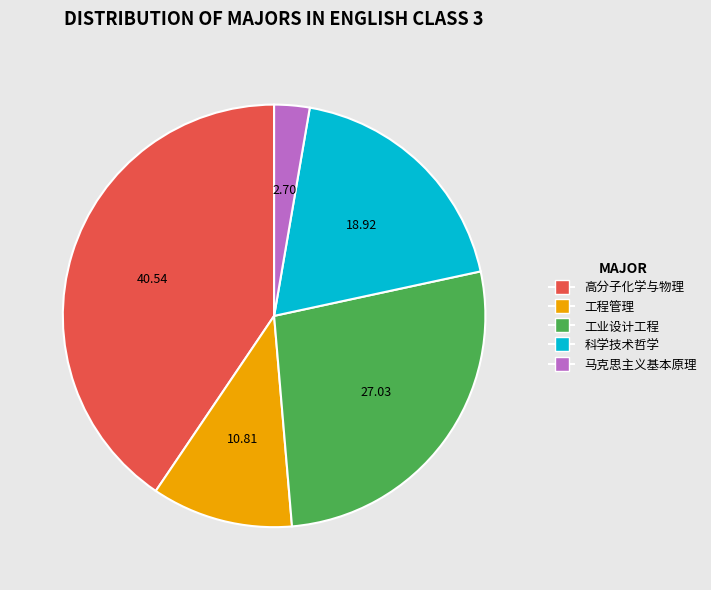

Rank the categories by value from lowest to highest.

马克思主义基本原理, 工程管理, 科学技术哲学, 工业设计工程, 高分子化学与物理